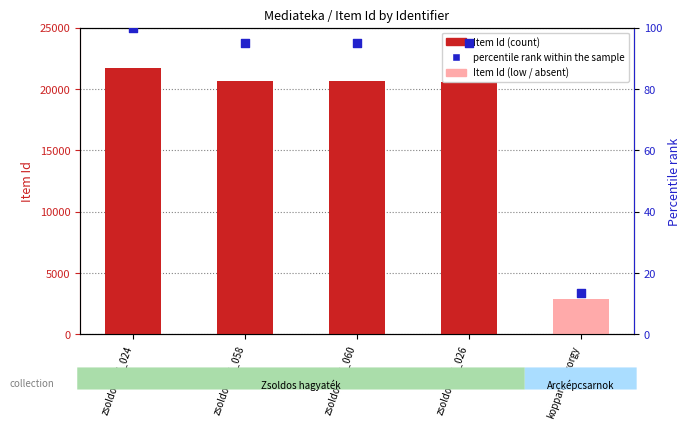

What is the total value across all series at zsoldos_04_026?

20679.9